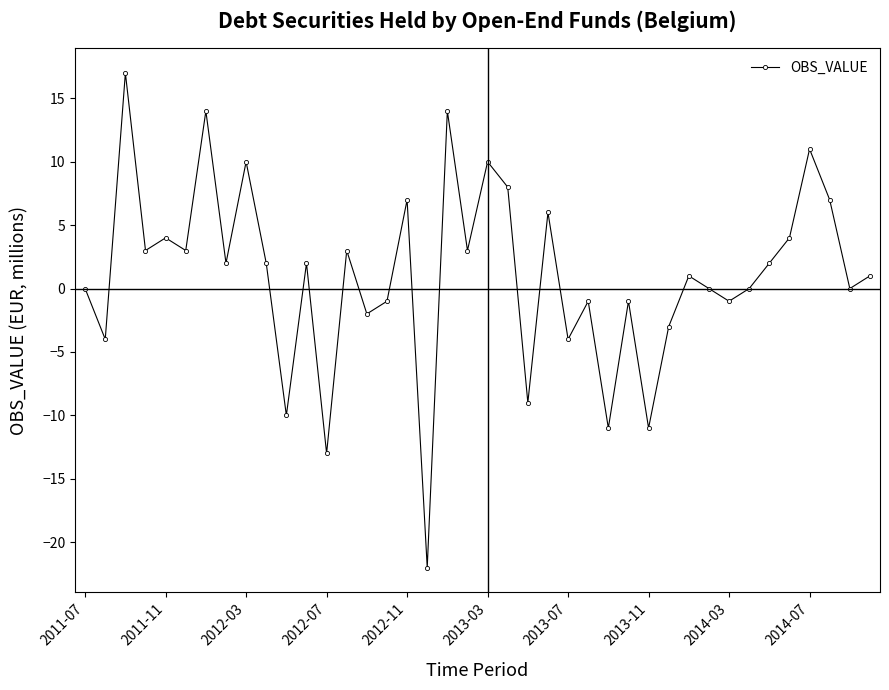

Does the chart have visible grid lines?

No